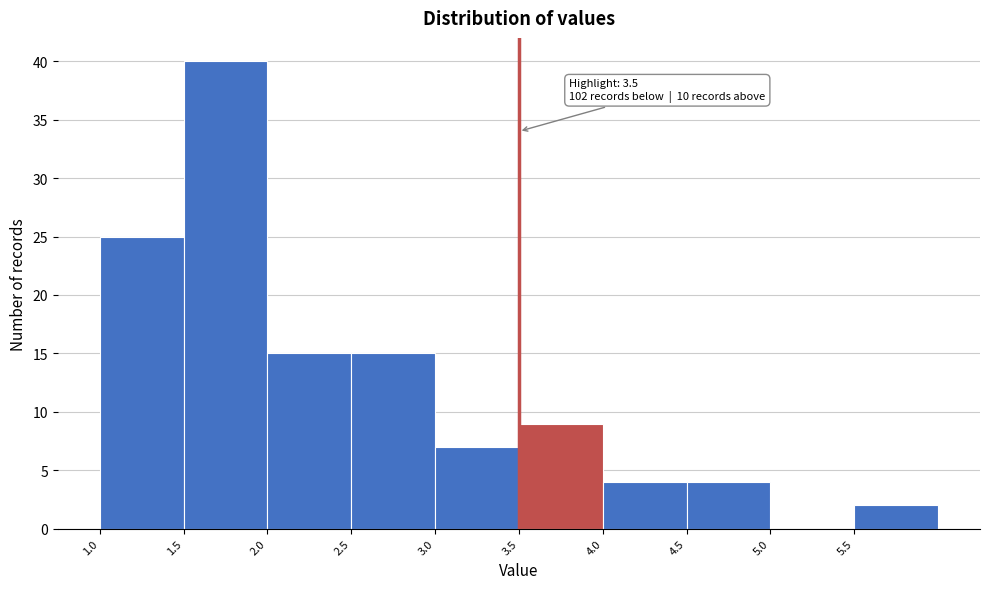

Which range on the x-axis has the tallest bar?

1.5 to 2.0